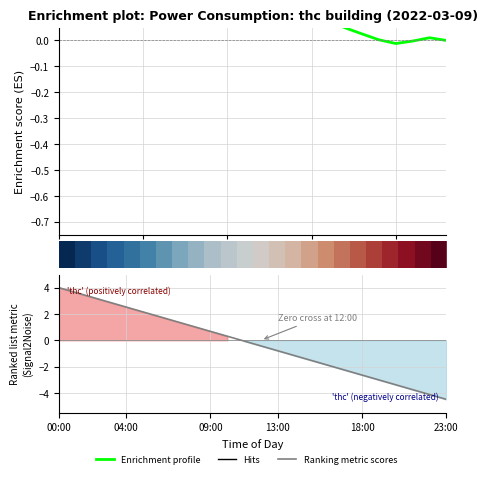

What is the label of the 3rd point from the left?

09:00